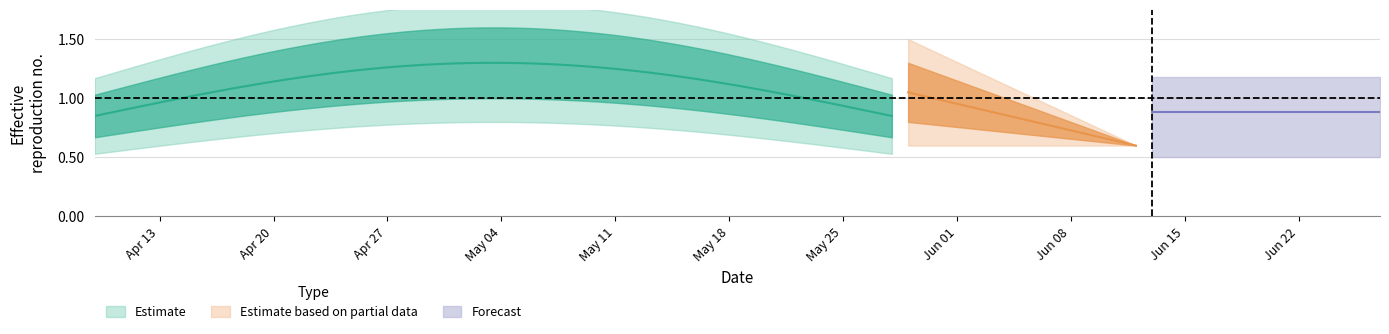

True or false: oak19561956mcle_0003 and oak19561956mcle_0069 intersect in this chart.

False